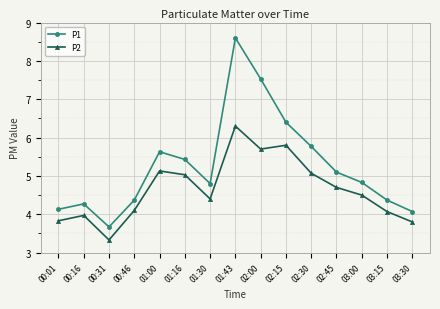

How many interior local peaks does the P1 series have?

3